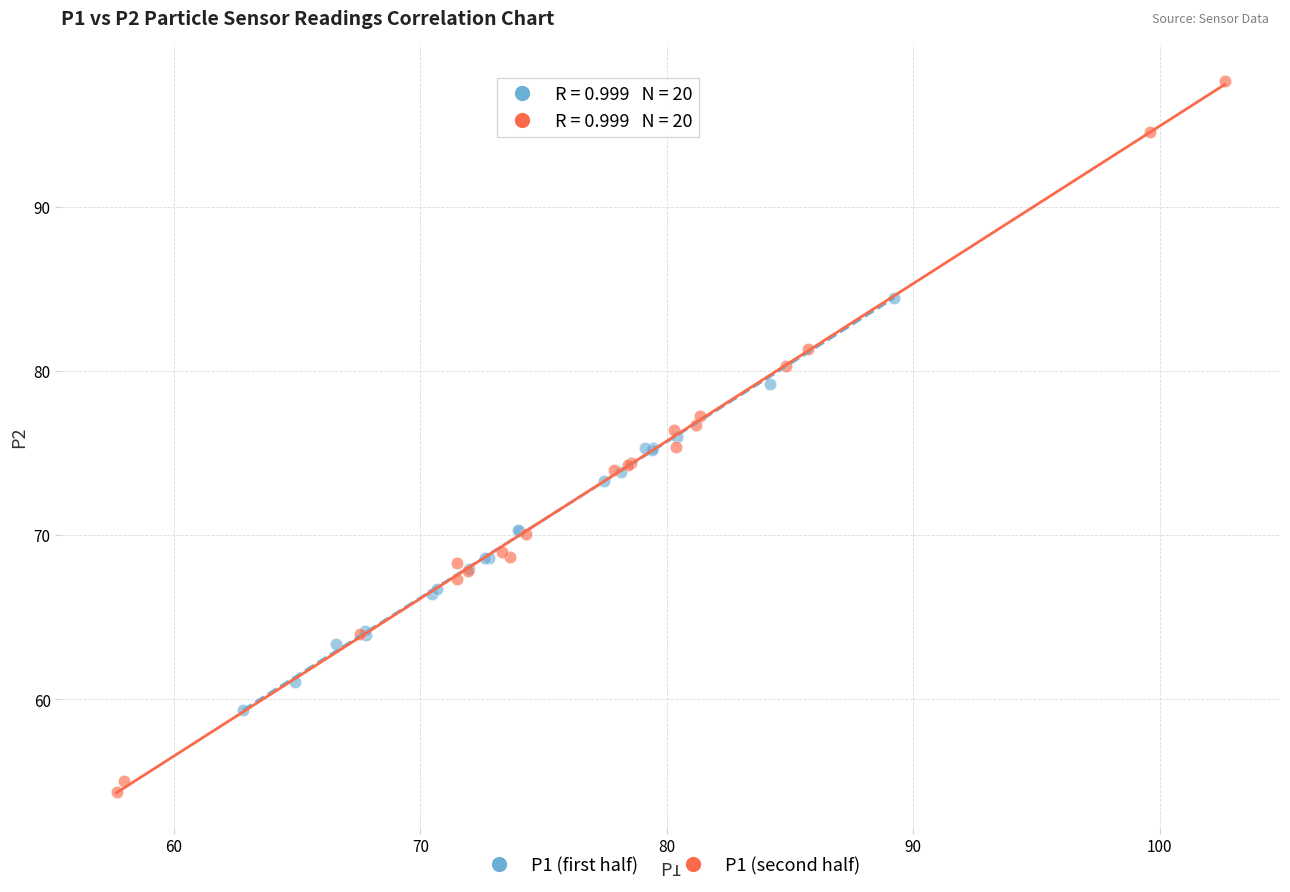

Which series contains the lowest Y value?

P1 (second half)